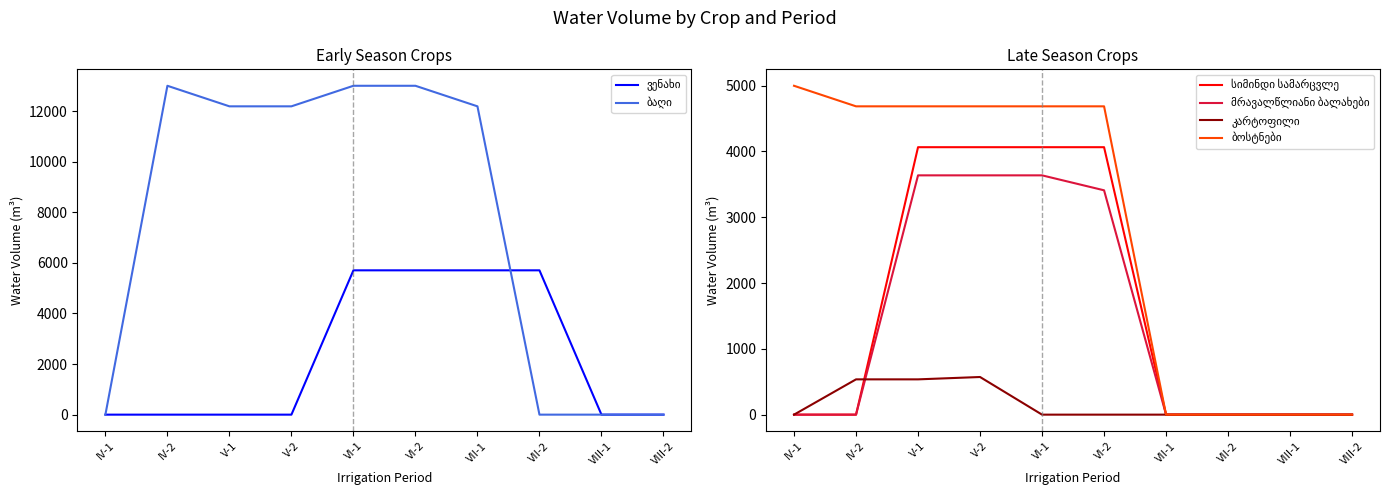

What is the sum of the მრავალწლიანი ბალახები values at VIII-1 and VI-2?

3408.6